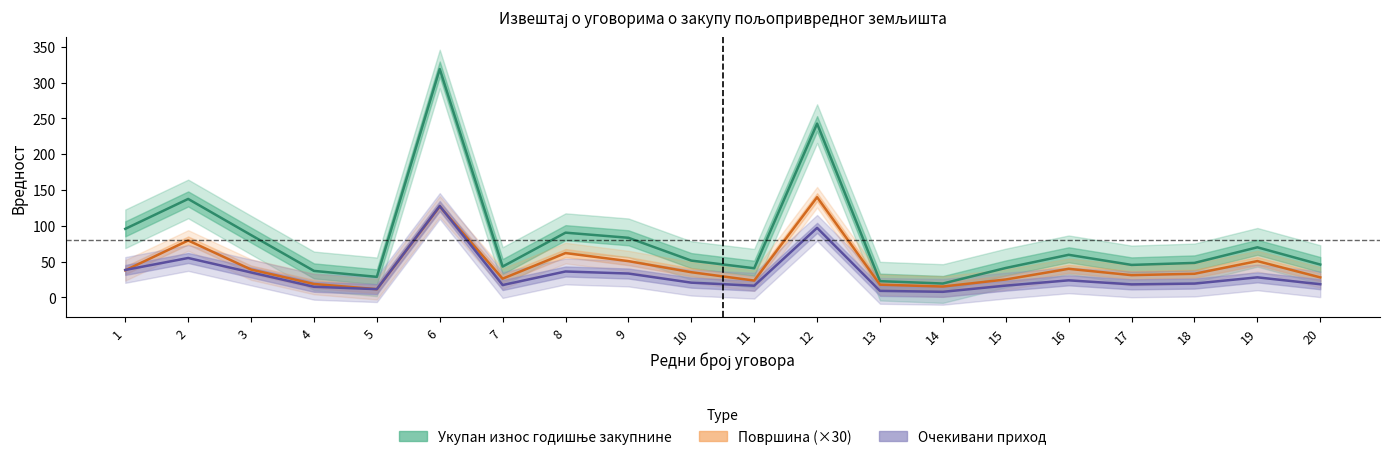

Reading right to left, extract all data points from this chart.

Укупан износ годишње закупнине: 45.9	69.9	48.1	45.3	59.5	41.1	19.3	22.6	242.8	40.7	51.4	83.2	90.4	43.0	319.1	28.7	37.0	87.0	137.5	95.8
Површина: 27.9	50.7	32.9	31.0	39.9	25.0	15.1	17.7	139.9	23.5	35.1	50.6	61.9	26.1	127.0	11.4	18.7	38.9	79.5	37.8
Очекивани приход: 18.3	28.0	19.3	18.1	23.8	16.4	7.7	9.1	97.1	16.3	20.5	33.3	36.2	17.2	127.6	11.5	14.8	34.8	55.0	38.3